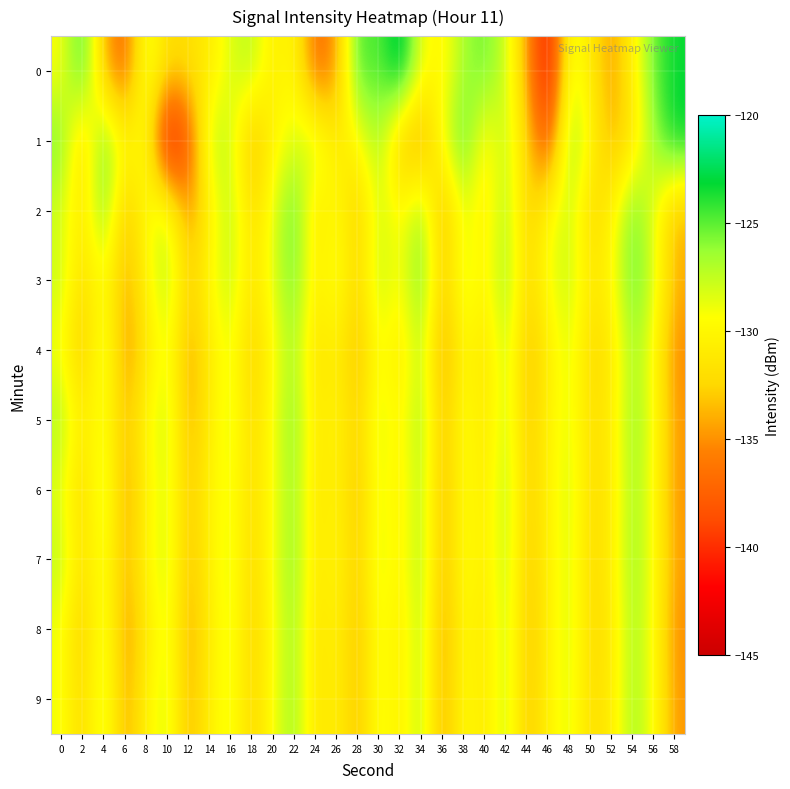

How many data points does each series have?

30